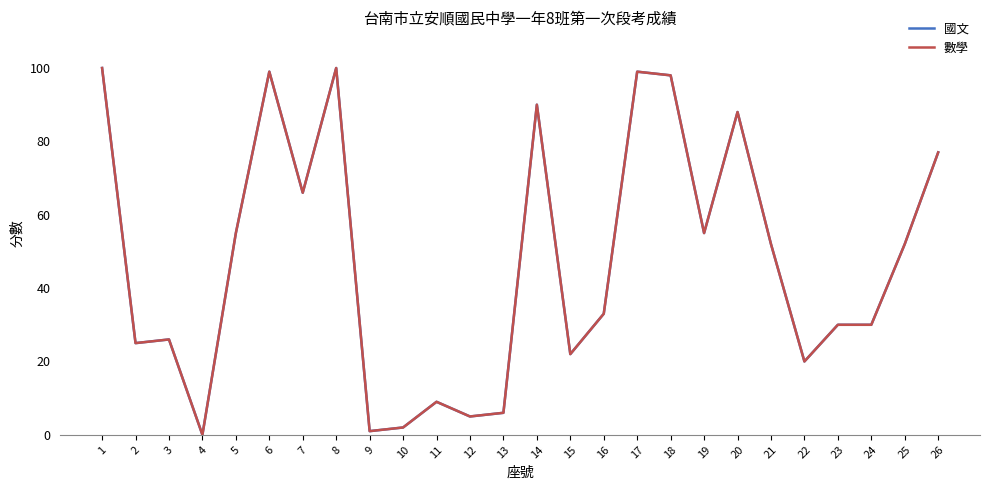

Does the chart display data point markers on the line(s)?

No